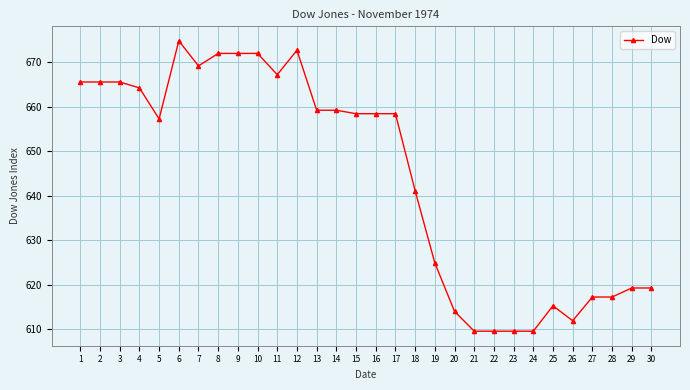

The value at 19 is 1092.7. True or false?

False